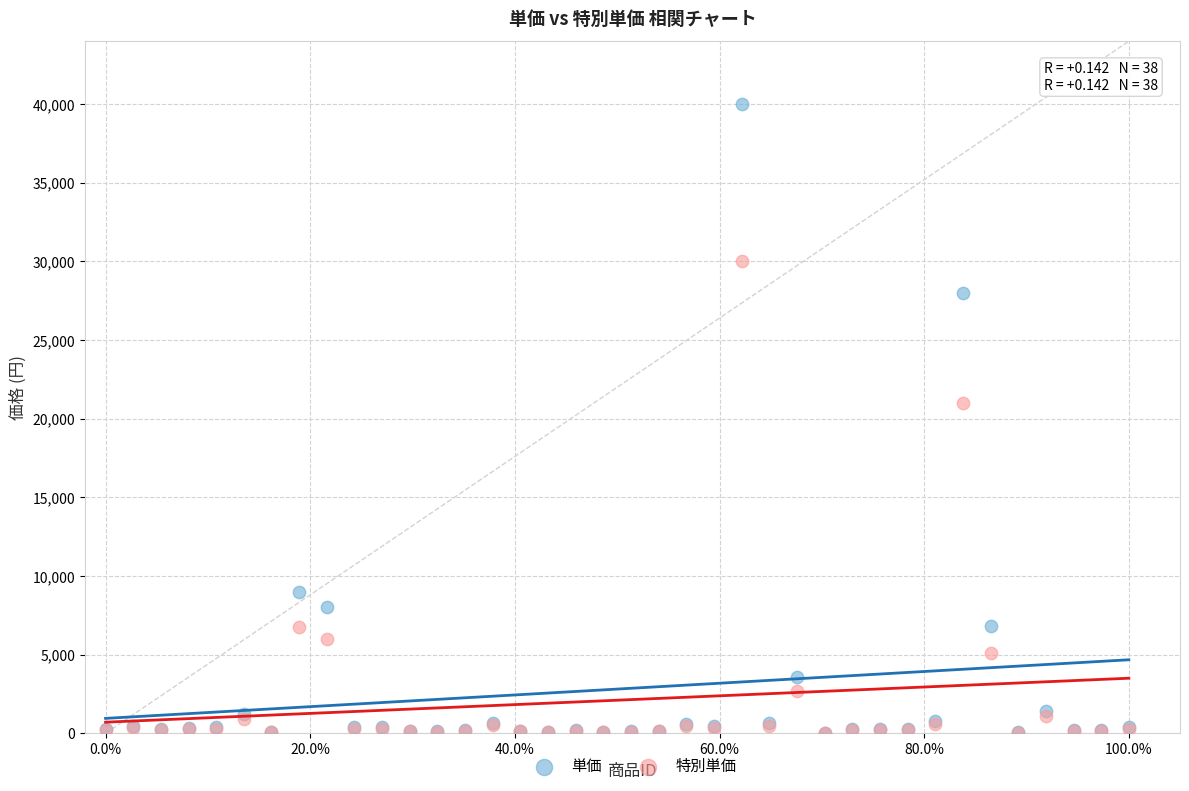

Across all series, what Y value is closest to 20010?

21000